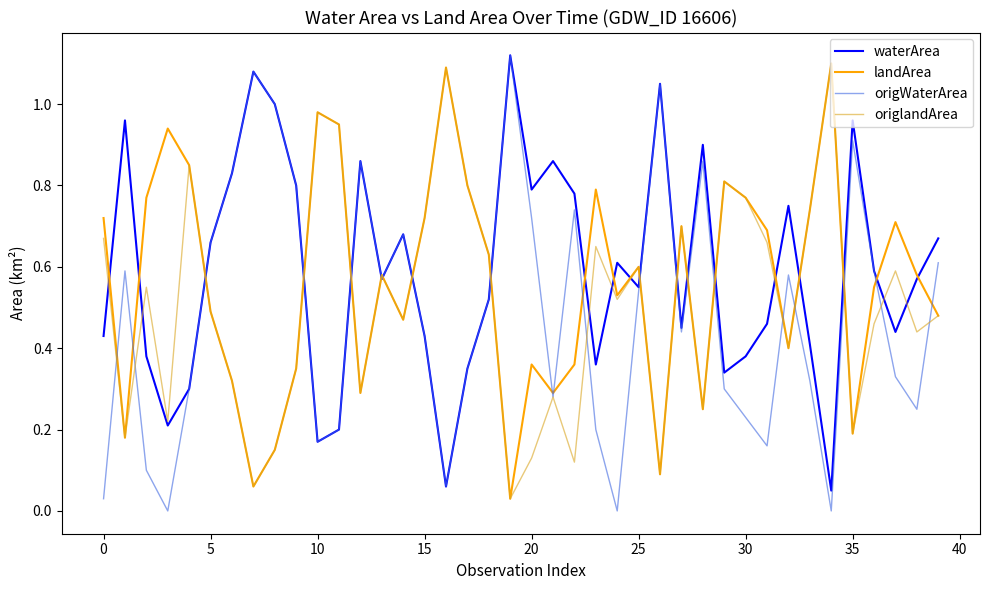

Which series has the widest spread of values?

origWaterArea